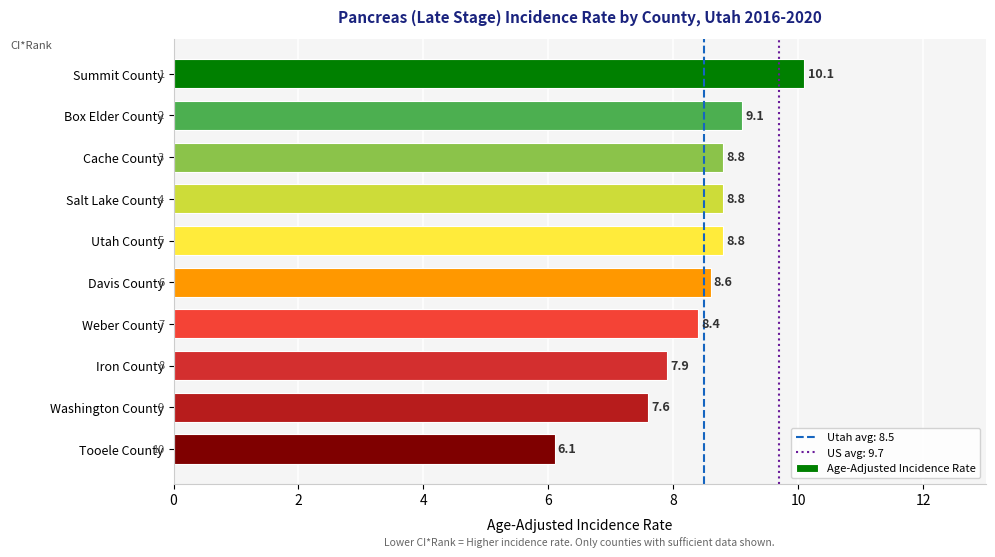

How many distinct data groups are displayed?

1